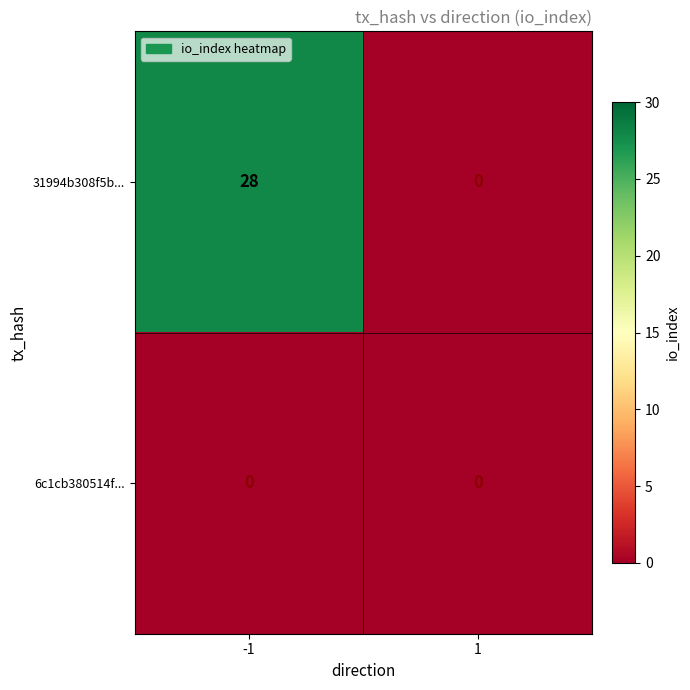

At how many categories does at least one series exceed 21?

1